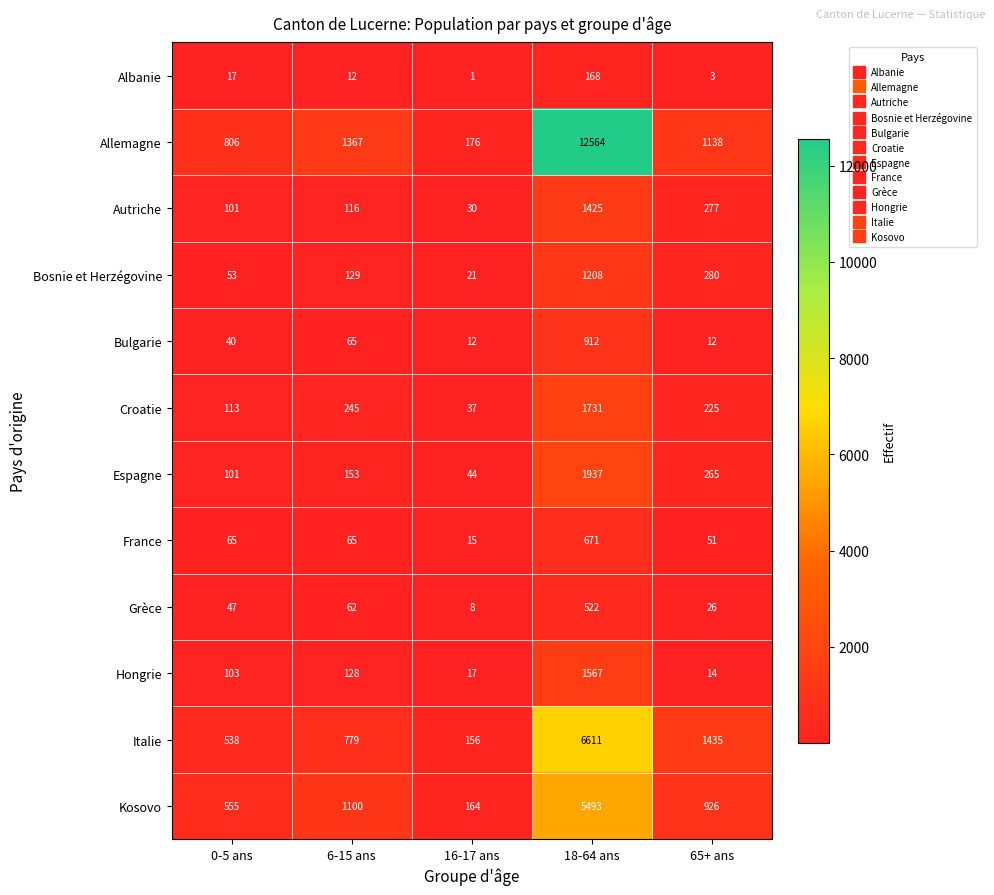

Count the number of categories in the chart.

5